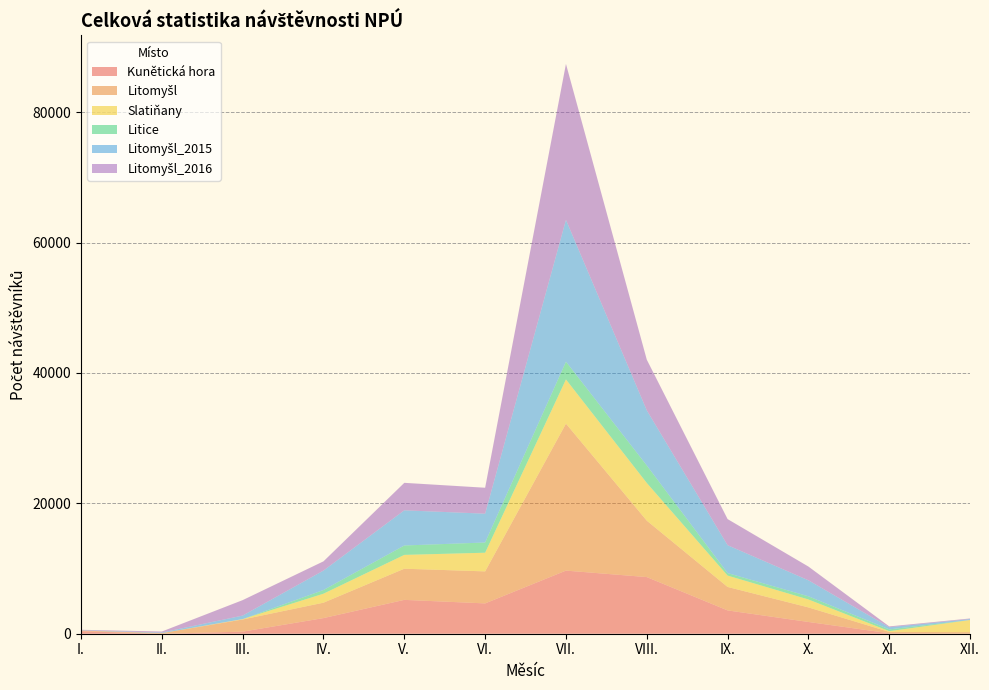

Reading left to right, what are all the values shown in this chart?

Kunětická hora: I.=382	II.=0	III.=319	IV.=2398	V.=5193	VI.=4653	VII.=9683	VIII.=8690	IX.=3578	X.=1804	XI.=73	XII.=0
Litomyšl: I.=111	II.=93	III.=1865	IV.=2364	V.=4781	VI.=4910	VII.=22549	VIII.=8657	IX.=3597	X.=2233	XI.=206	XII.=244
Slatiňany: I.=0	II.=0	III.=59	IV.=1378	V.=2120	VI.=2864	VII.=6779	VIII.=5784	IX.=1745	X.=1218	XI.=113	XII.=1862
Litice: I.=0	II.=0	III.=0	IV.=566	V.=1442	VI.=1567	VII.=2725	VIII.=2682	IX.=384	X.=486	XI.=275	XII.=0
Litomyšl_2015: I.=45	II.=86	III.=540	IV.=2983	V.=5395	VI.=4422	VII.=21758	VIII.=8458	IX.=4275	X.=2456	XI.=328	XII.=142
Litomyšl_2016: I.=68	II.=159	III.=2372	IV.=1417	V.=4218	VI.=3980	VII.=23925	VIII.=7777	IX.=4007	X.=2108	XI.=127	XII.=91